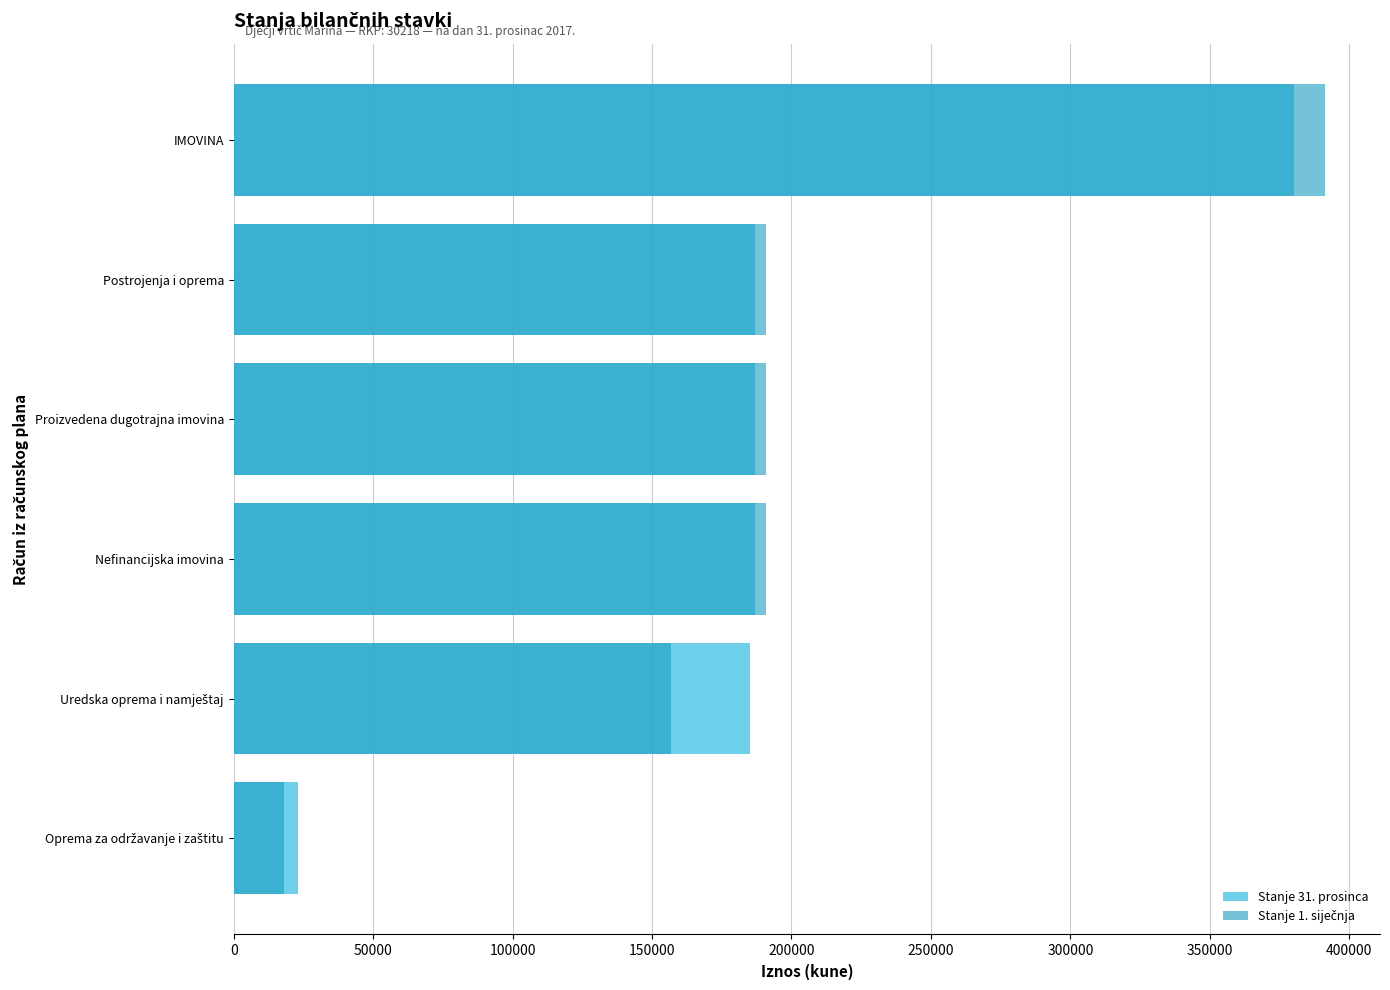

Rank the series by their average value, from lowest to highest.

Stanje 1. siječnja, Stanje 31. prosinca